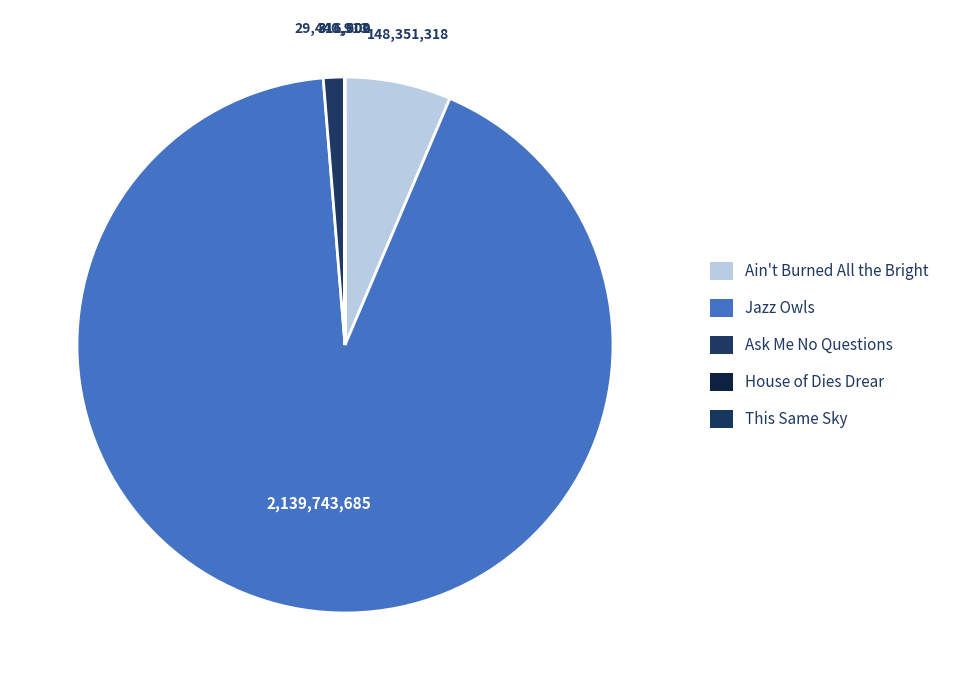

How many slices are in this pie chart?

5